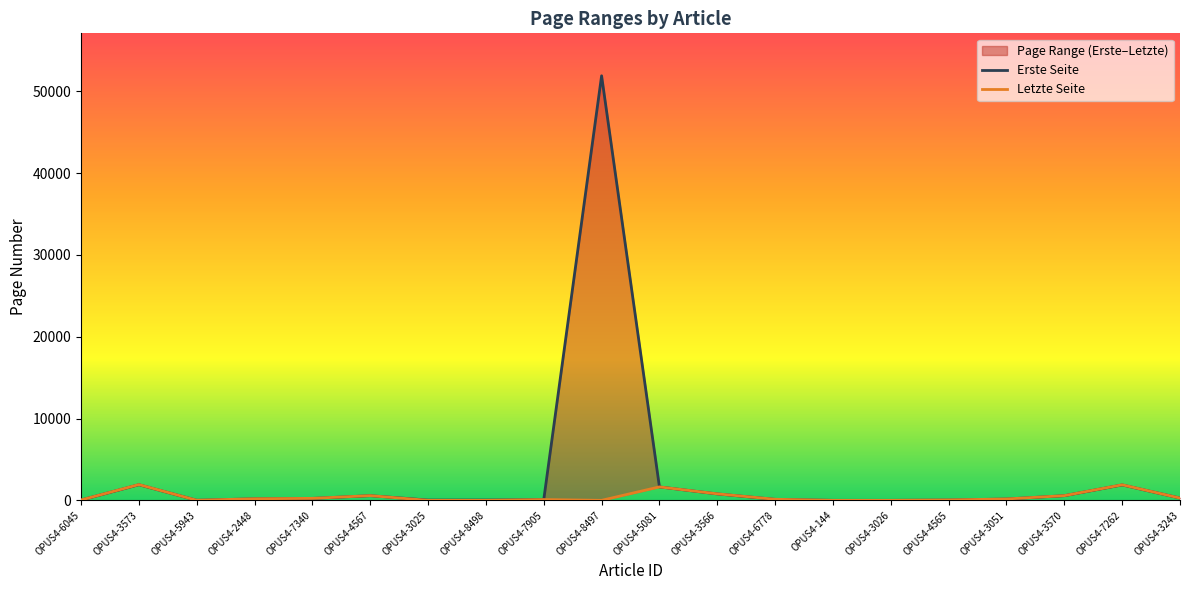

What is the maximum value shown in the chart?

51909